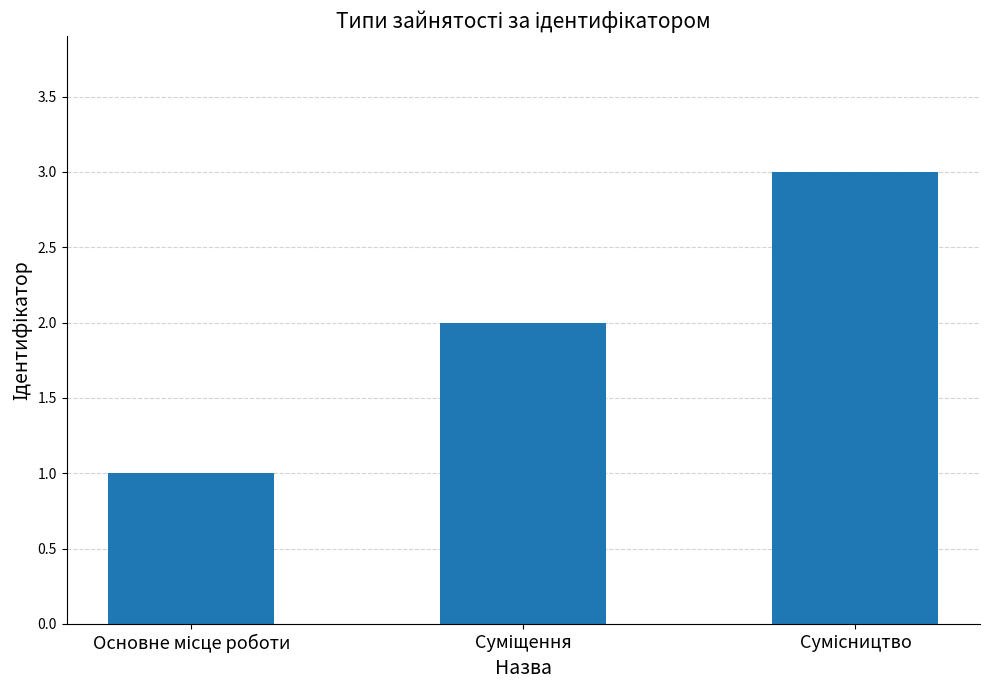

How many categories are shown in the chart?

3